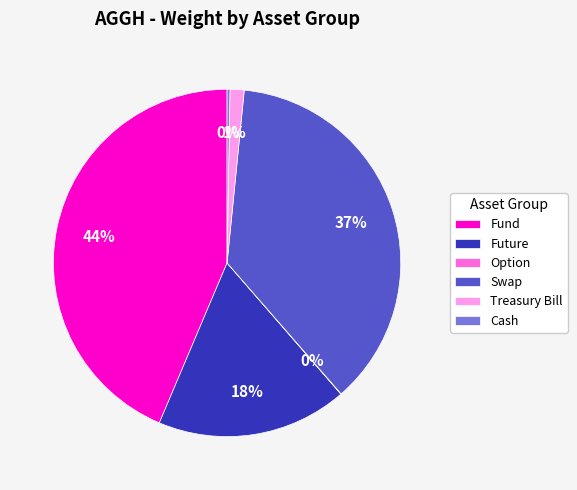

Does Future represent more than half of the total?

No